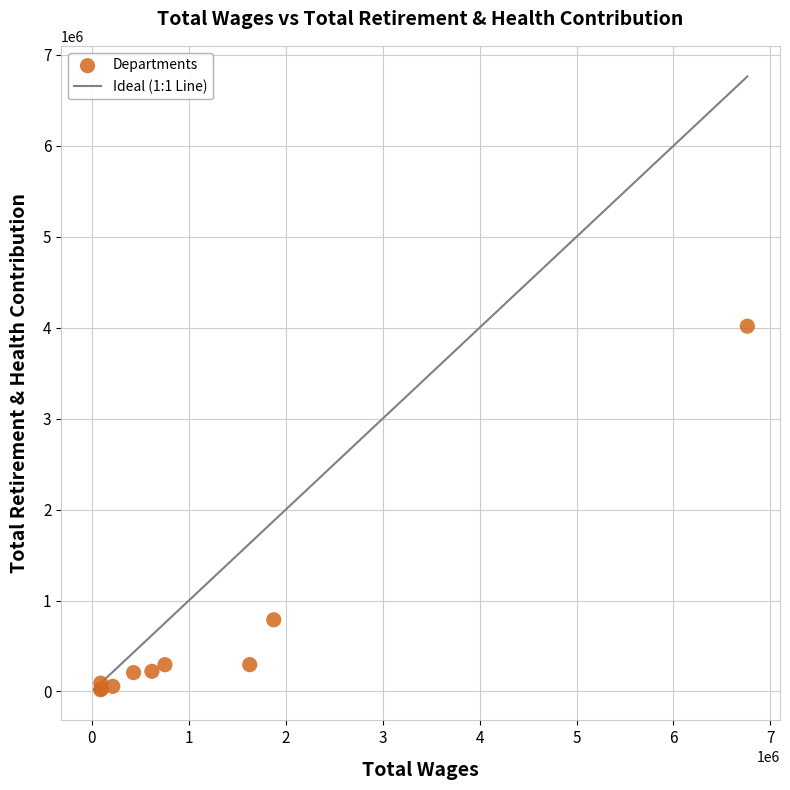

What Y value in the scatter plot is closest to 2017733?

788178.9